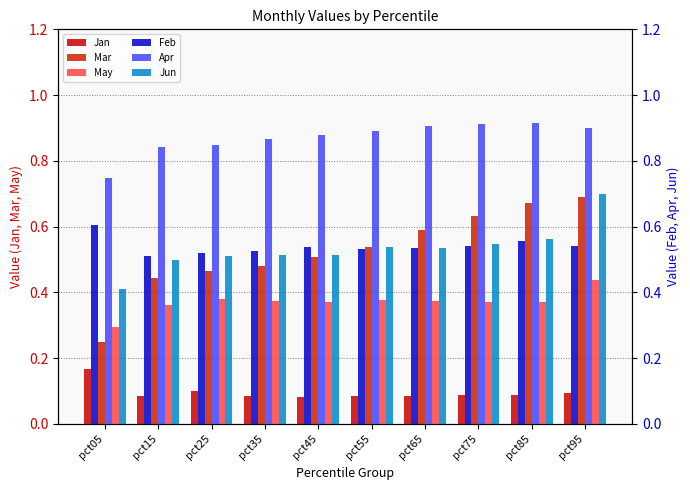

Which series changed the most between pct25 and pct85?

Mar